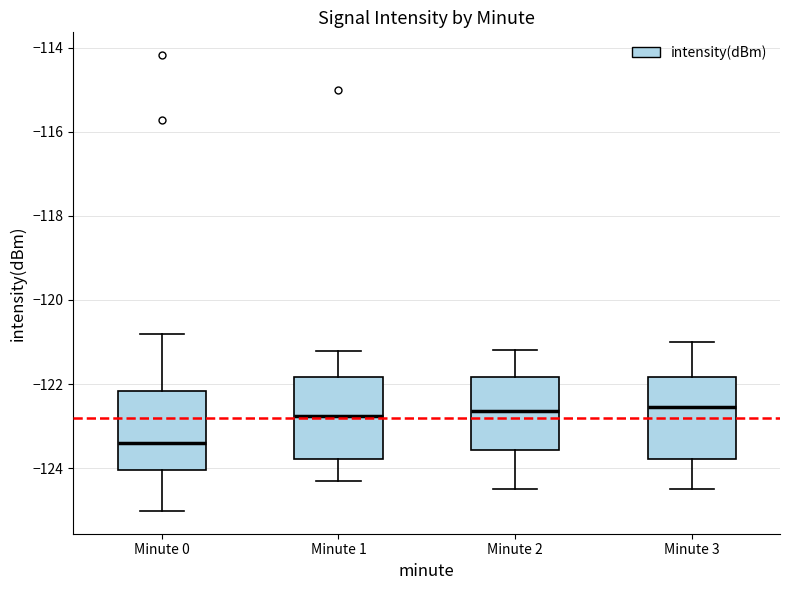

Reading left to right, transcribe this box plot: for each box, give where its median line is, the range the box spans, and where its two whiskers end, as read against the y-axis. The values are not printed on the chart, so give them approximately, as read against the axis.

Minute 0: median -123.4, box -124.0 to -122.2, whiskers -125.0 to -120.8
Minute 1: median -122.8, box -123.8 to -121.8, whiskers -124.2 to -121.2
Minute 2: median -122.6, box -123.6 to -121.8, whiskers -124.4 to -121.2
Minute 3: median -122.6, box -123.8 to -121.8, whiskers -124.4 to -121.0